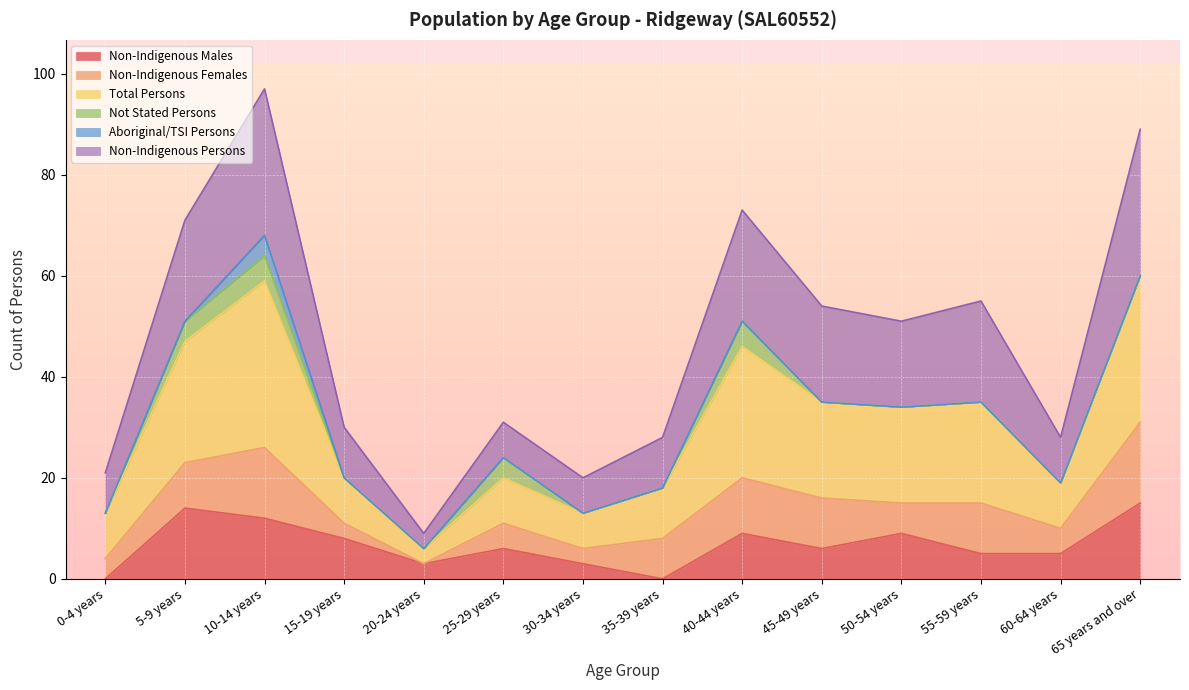

What is the highest value of the Non-Indigenous Males series?

15